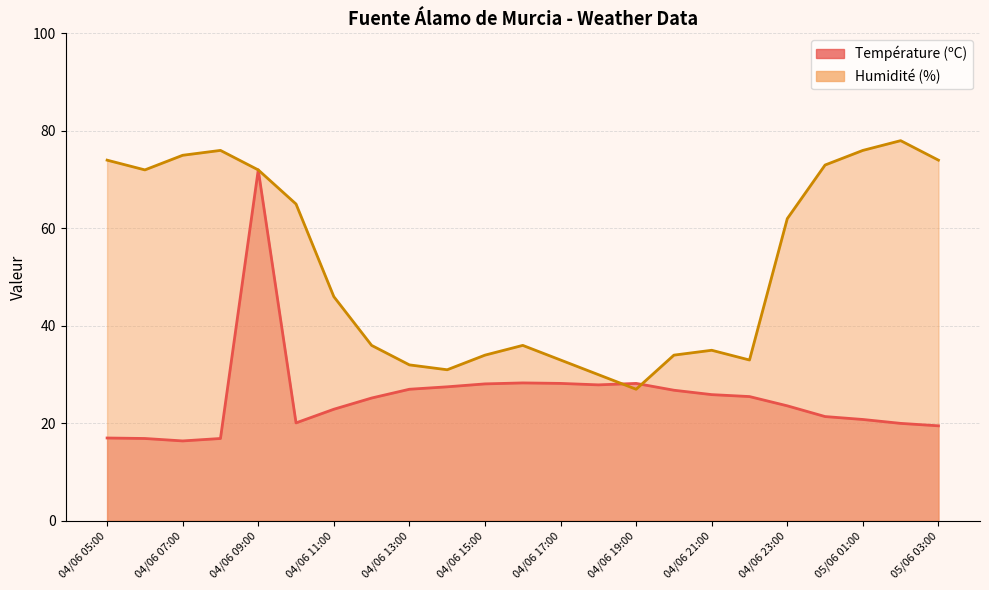

Rank the series at 05/06 01:00 from highest to lowest value.

Humidité (%), Température (ºC)